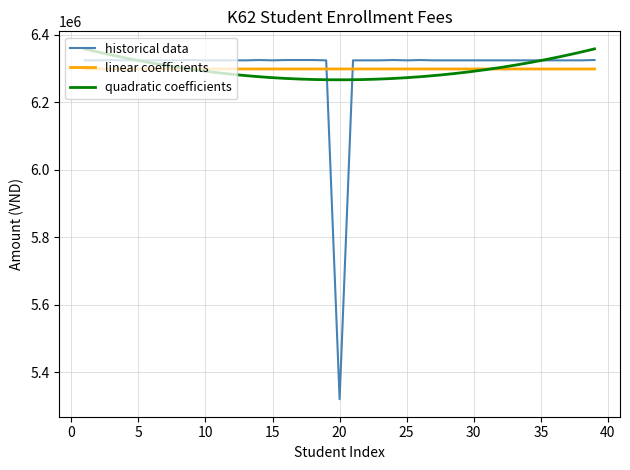

What is the value of the 33rd point from the left?

6324025